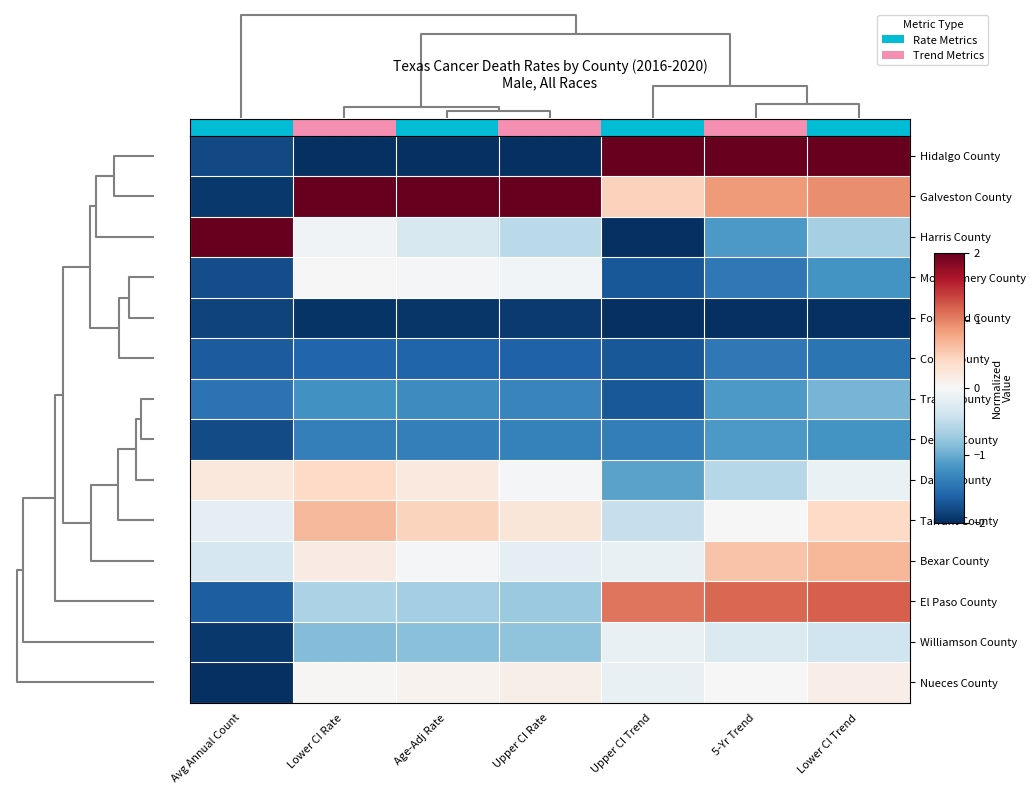

How many data points does each series have?

7